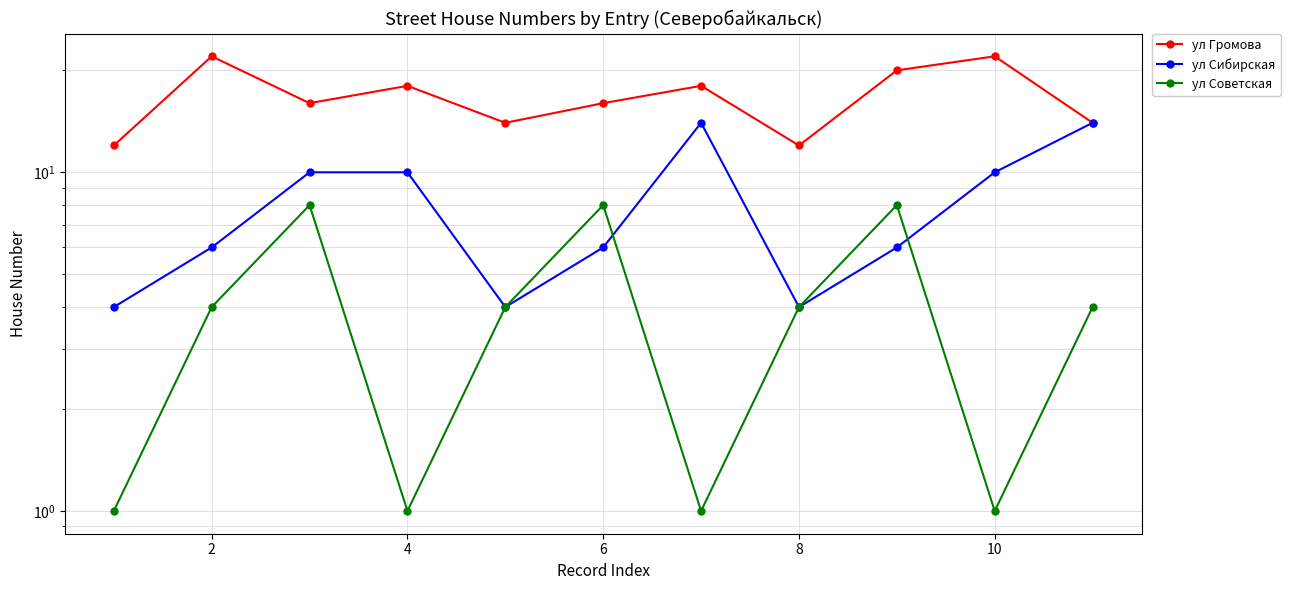

Between 4 and 10, which series saw the biggest shift?

ул Громова